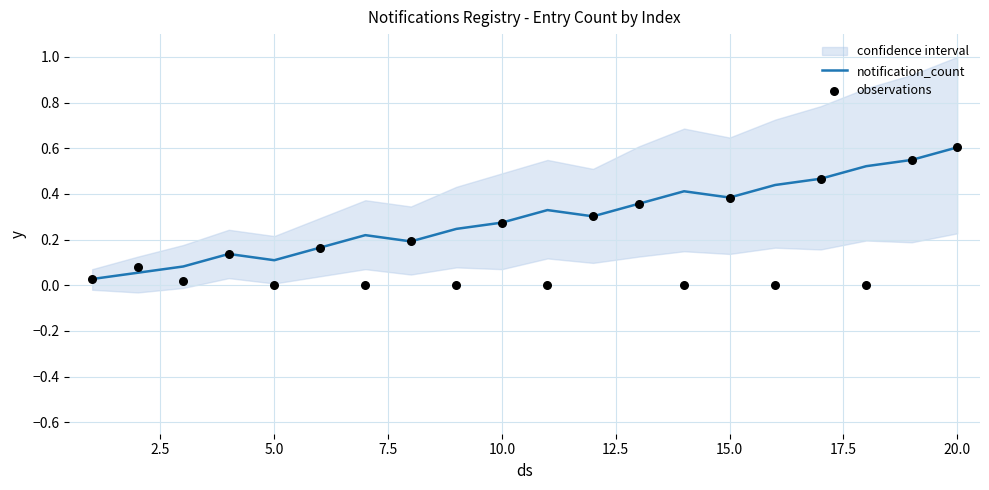

At how many categories does at least one series exceed 0?

20